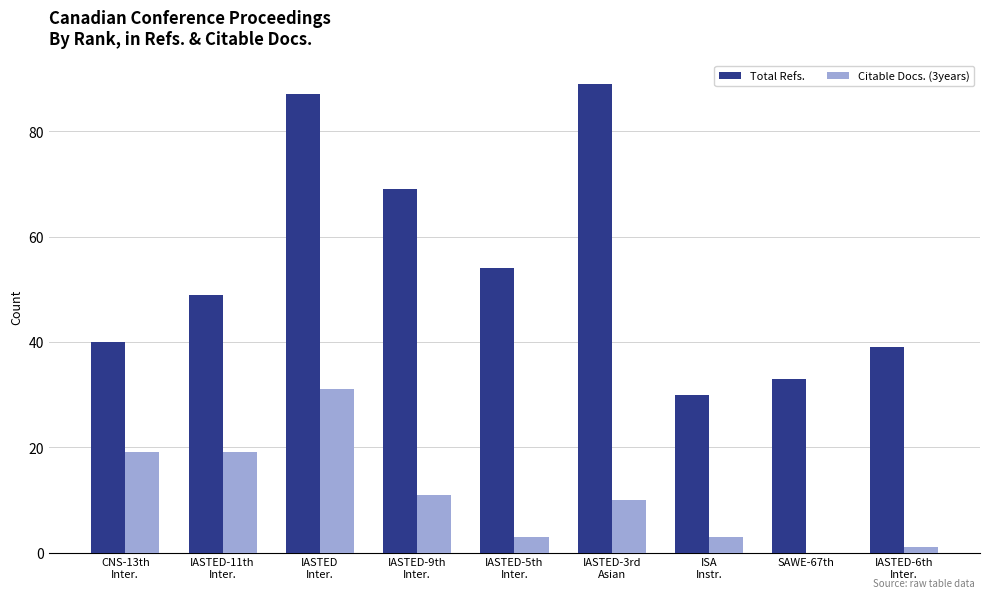

Reading right to left, extract all data points from this chart.

Total Refs.: 39	33	30	89	54	69	87	49	40
Citable Docs. (3years): 1	0	3	10	3	11	31	19	19